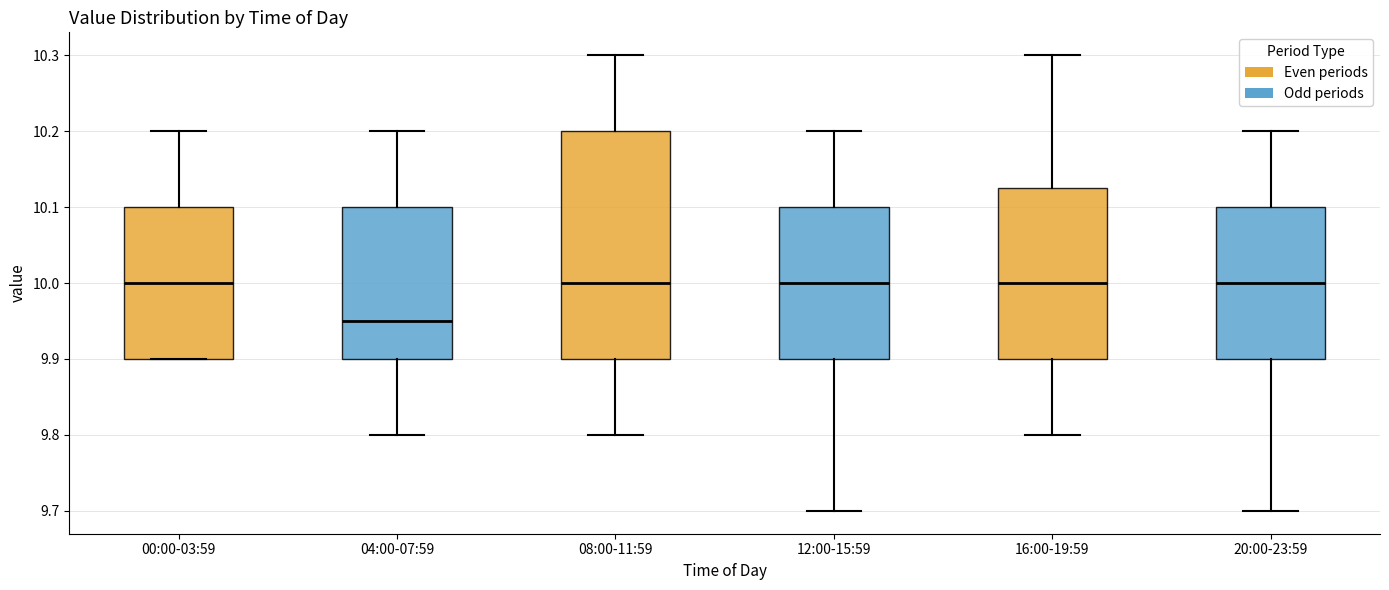

Which box's median line is the lowest?

04:00-07:59